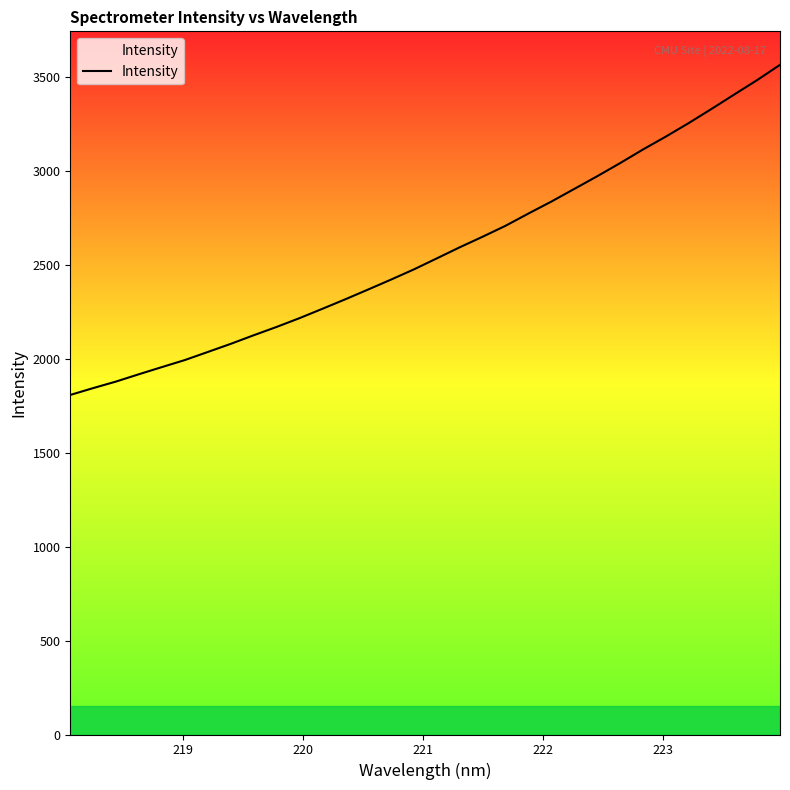

How many lines are shown in the chart?

1